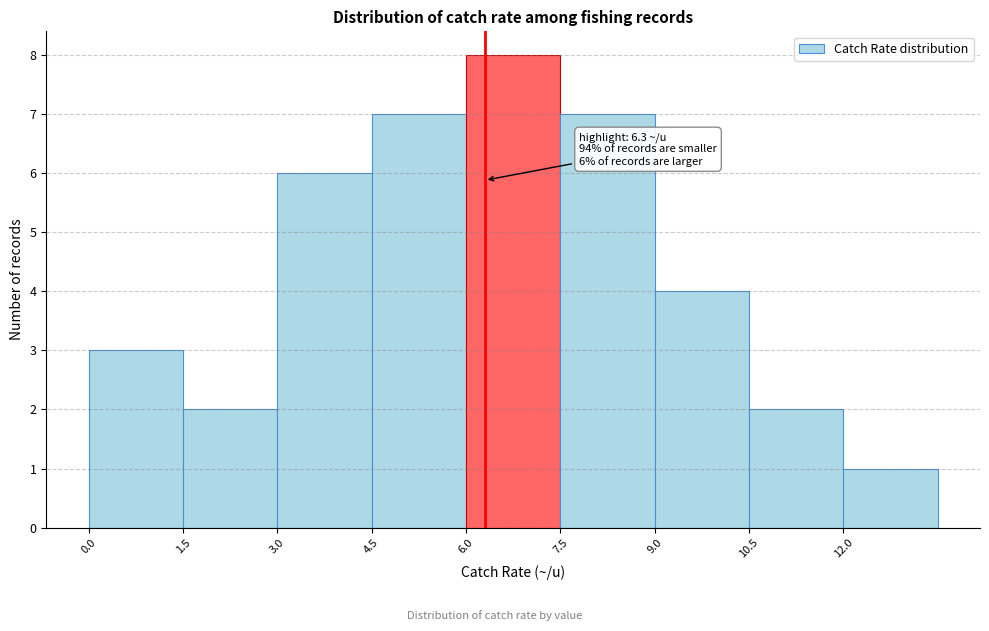

Over which range of the x-axis is the bar tallest?

6.0 to 7.5